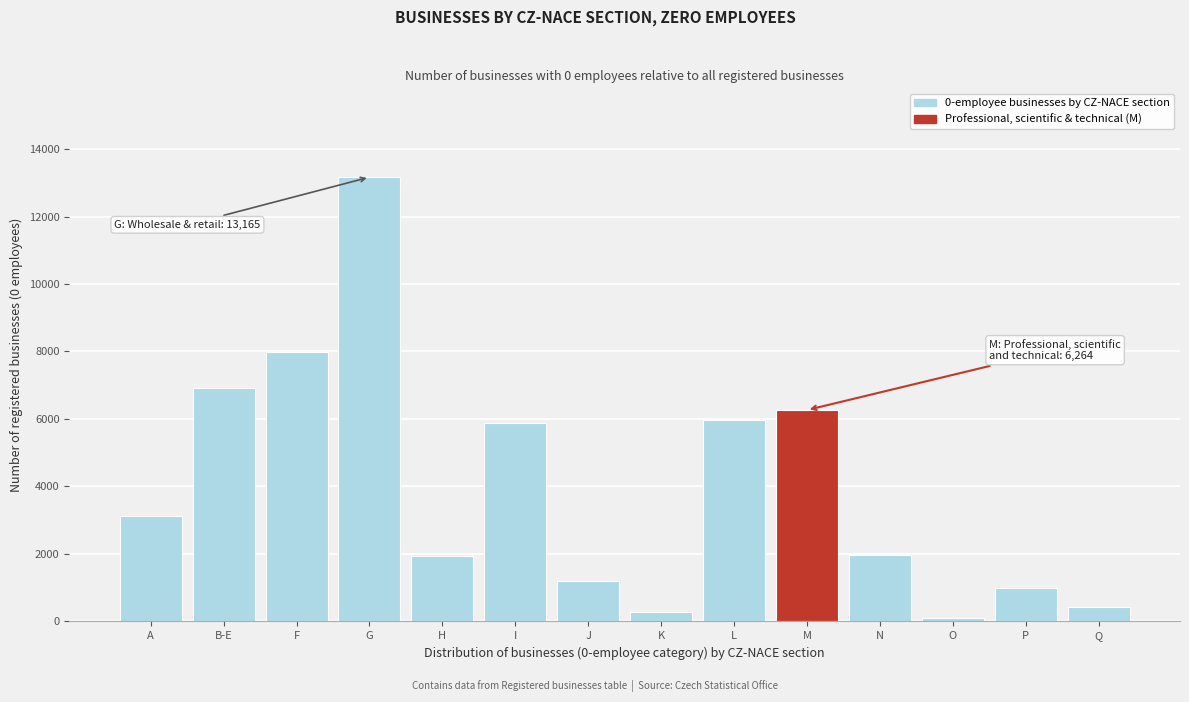

At which label is the value closest to 6633?

B-E